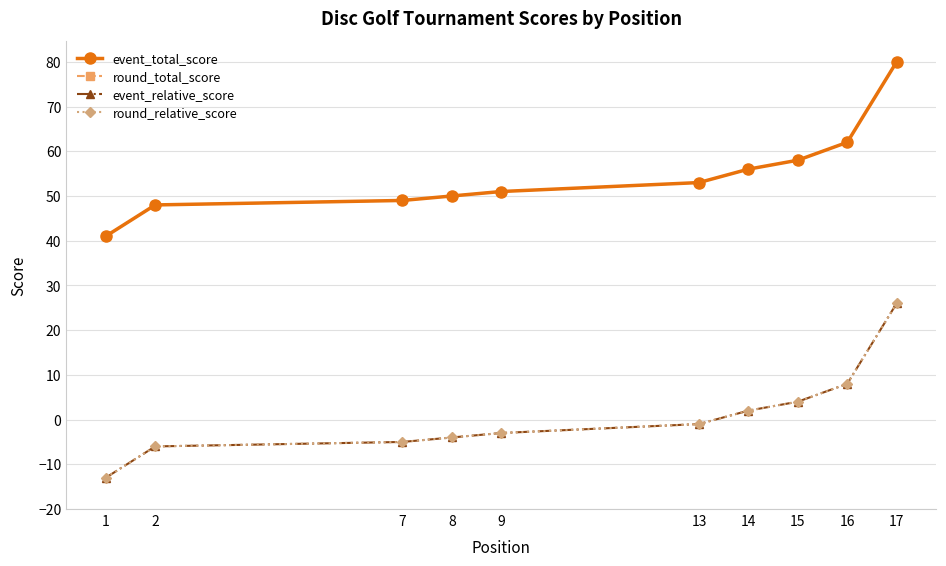

Does the chart have visible grid lines?

Yes